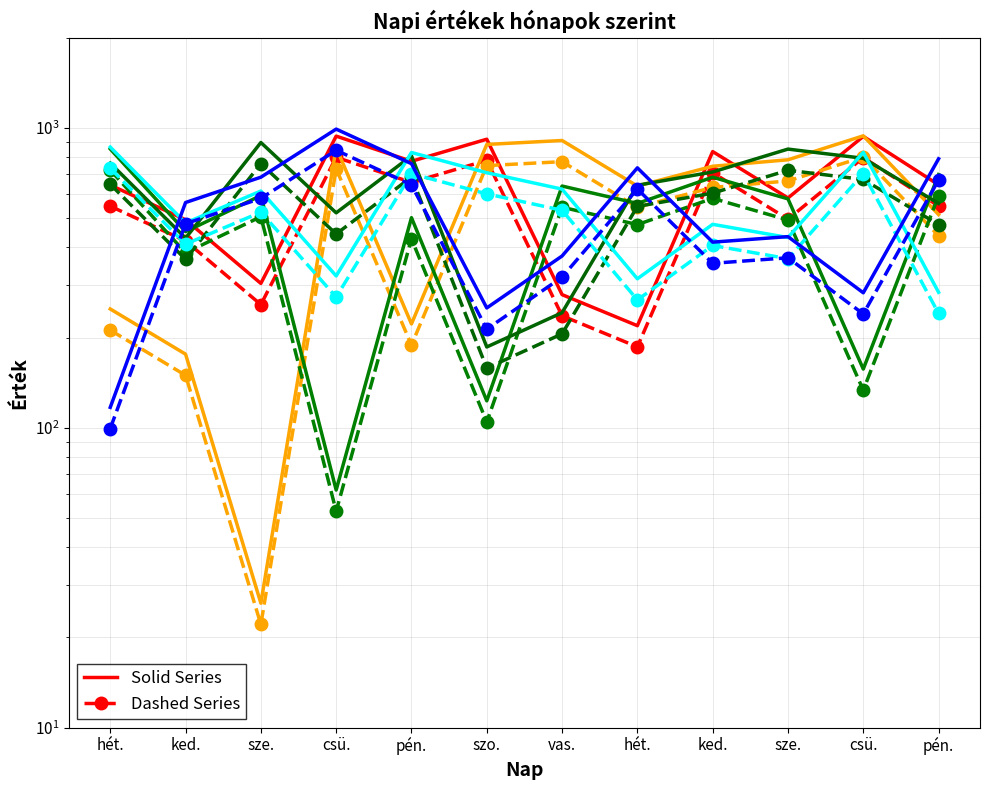

Which has a higher value, hét. or ked.?

ked.